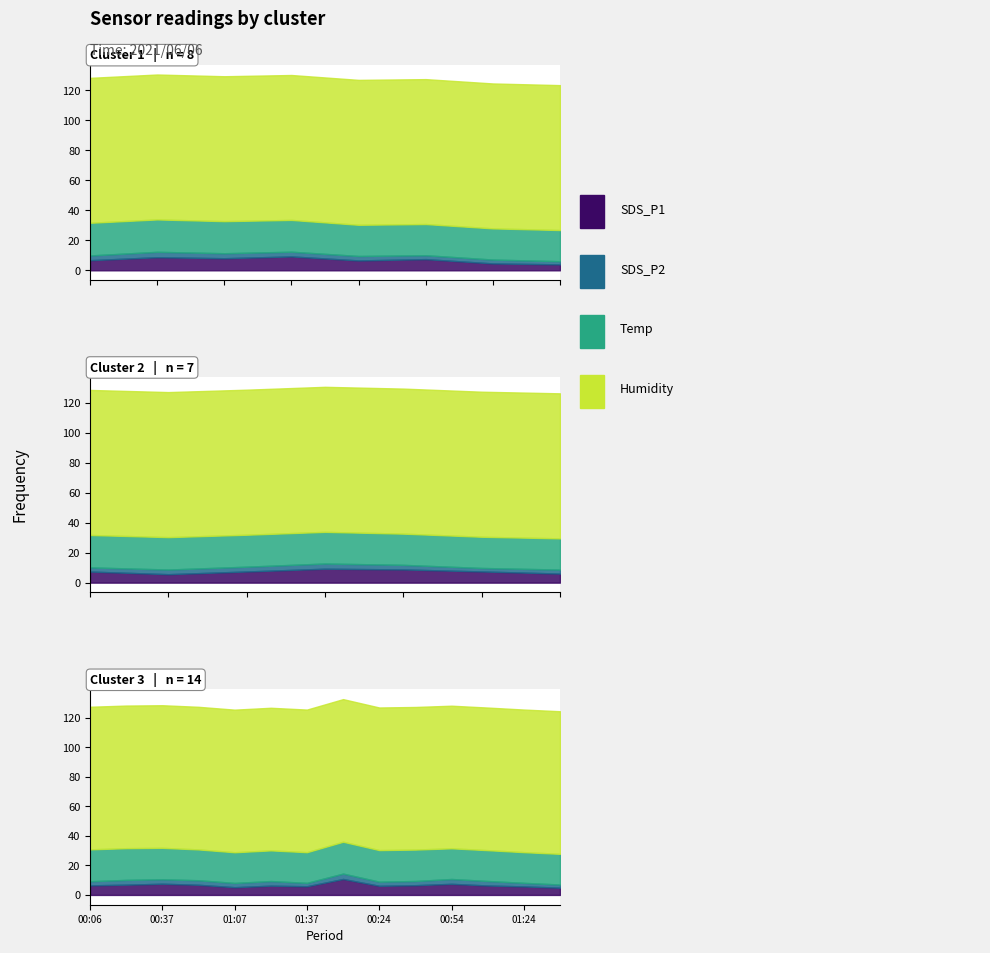

Which series has the largest total across all categories?

Humidity